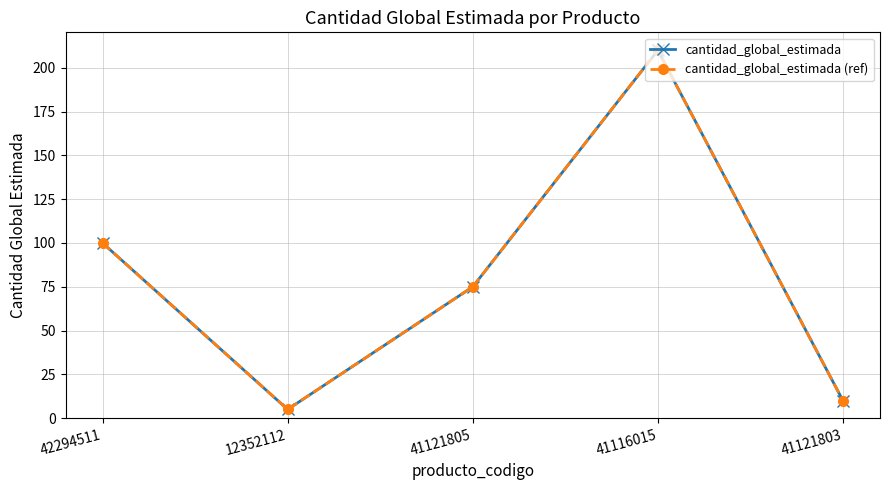

List the labels in order of cantidad_global_estimada (ref) value, smallest first.

12352112, 41121803, 41121805, 42294511, 41116015